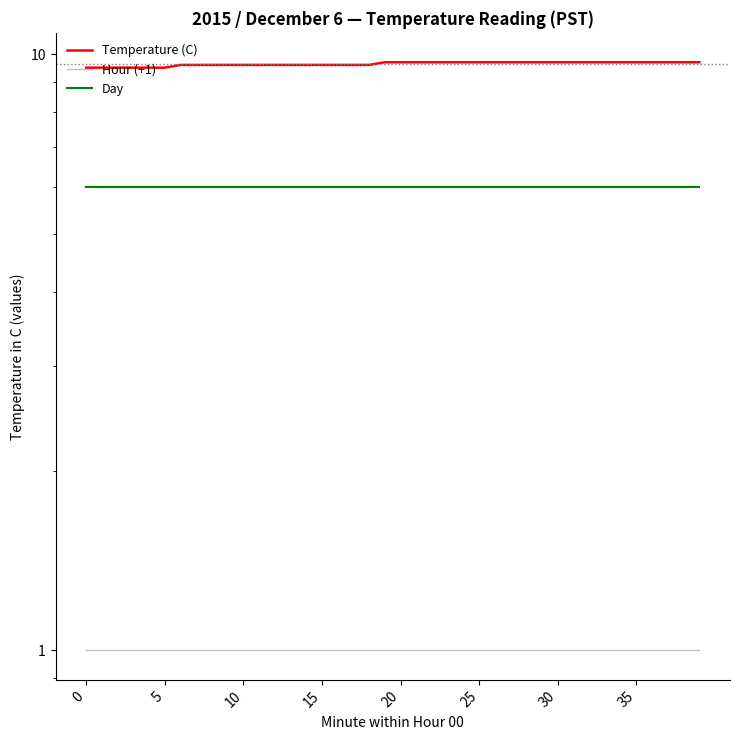

Is it true that Day equals 6.0 at 13?

True